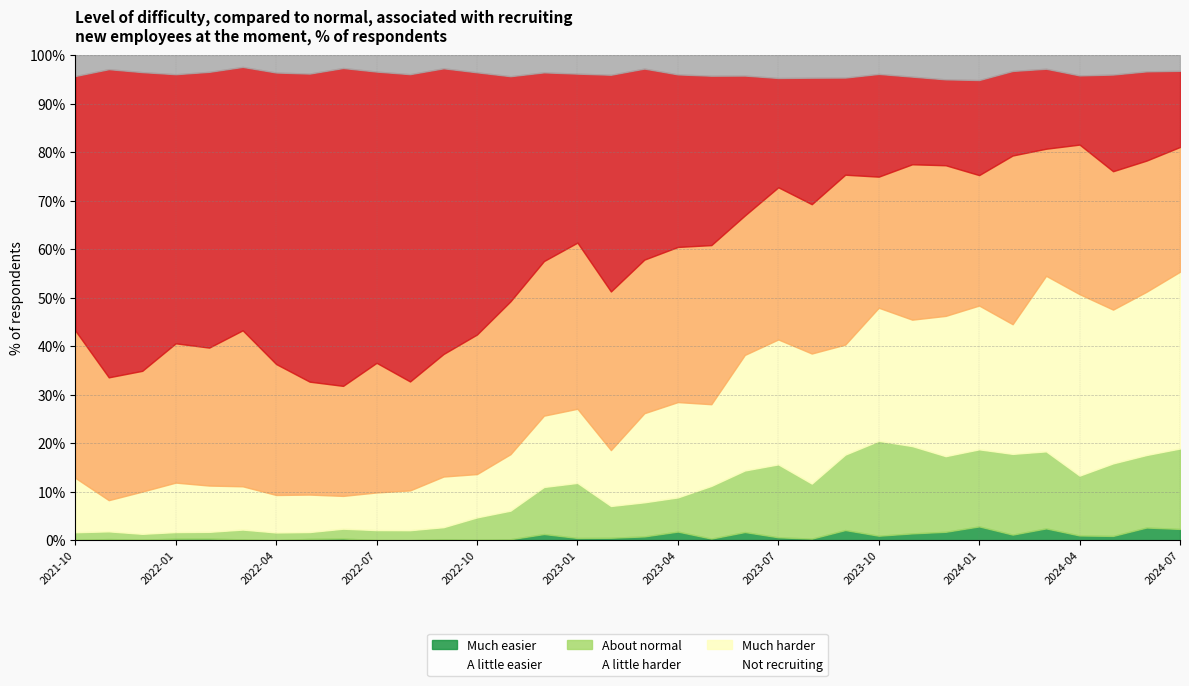

What is the highest value of the Much easier series?

2.8